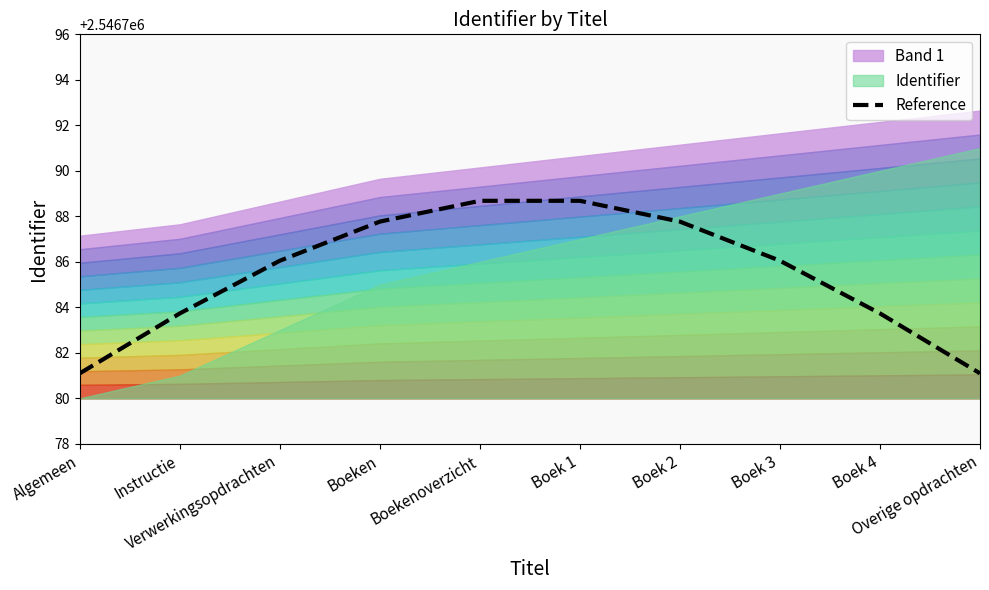

What is the minimum value for Reference?

2546781.1